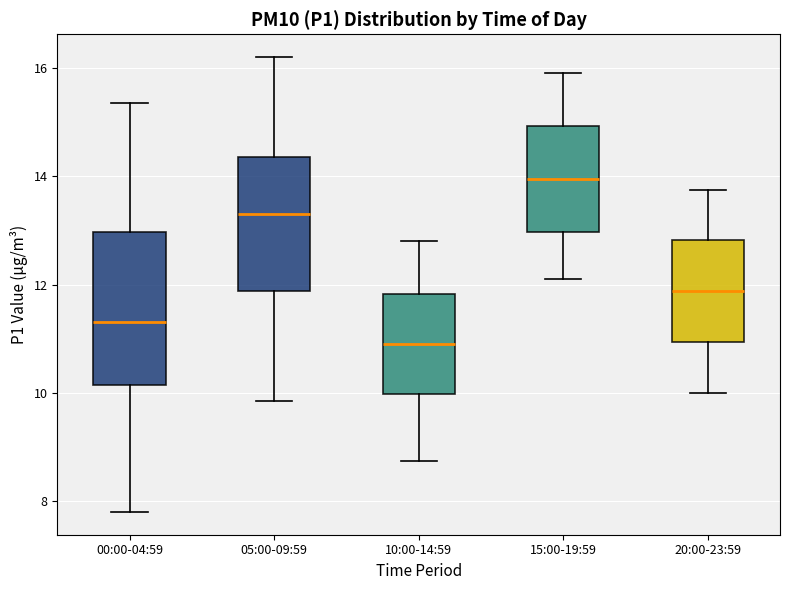

Reading left to right, read every box against the y-axis: the position of its median line, the range the box covers, and the ends of its whiskers. The values are not printed on the chart, so give them approximately, as read against the axis.

00:00-04:59: median 11.4, box 10.2 to 13.0, whiskers 7.8 to 15.4
05:00-09:59: median 13.4, box 11.8 to 14.4, whiskers 9.8 to 16.2
10:00-14:59: median 11.0, box 10.0 to 11.8, whiskers 8.8 to 12.8
15:00-19:59: median 14.0, box 13.0 to 15.0, whiskers 12.2 to 16.0
20:00-23:59: median 11.8, box 11.0 to 12.8, whiskers 10.0 to 13.8